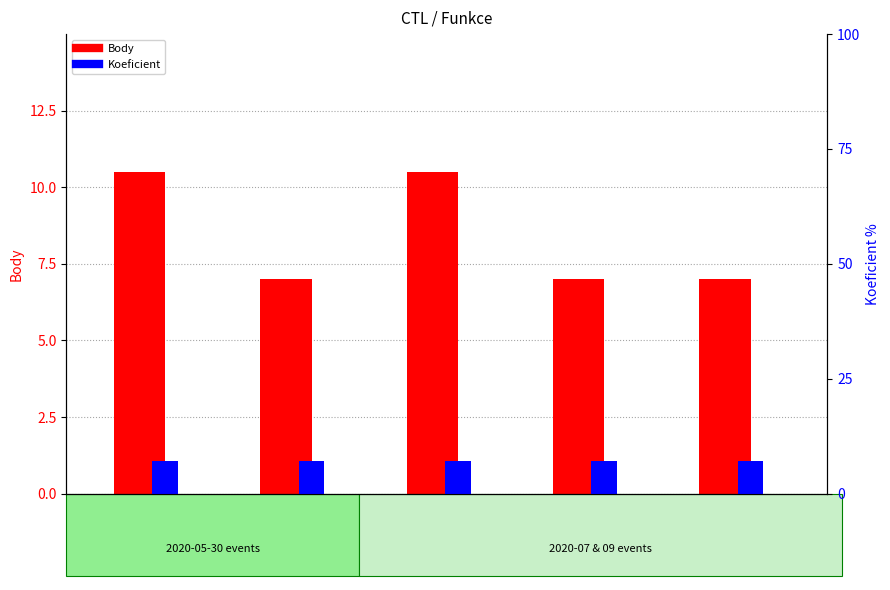

What are all the series names shown in the legend?

Body, Koeficient